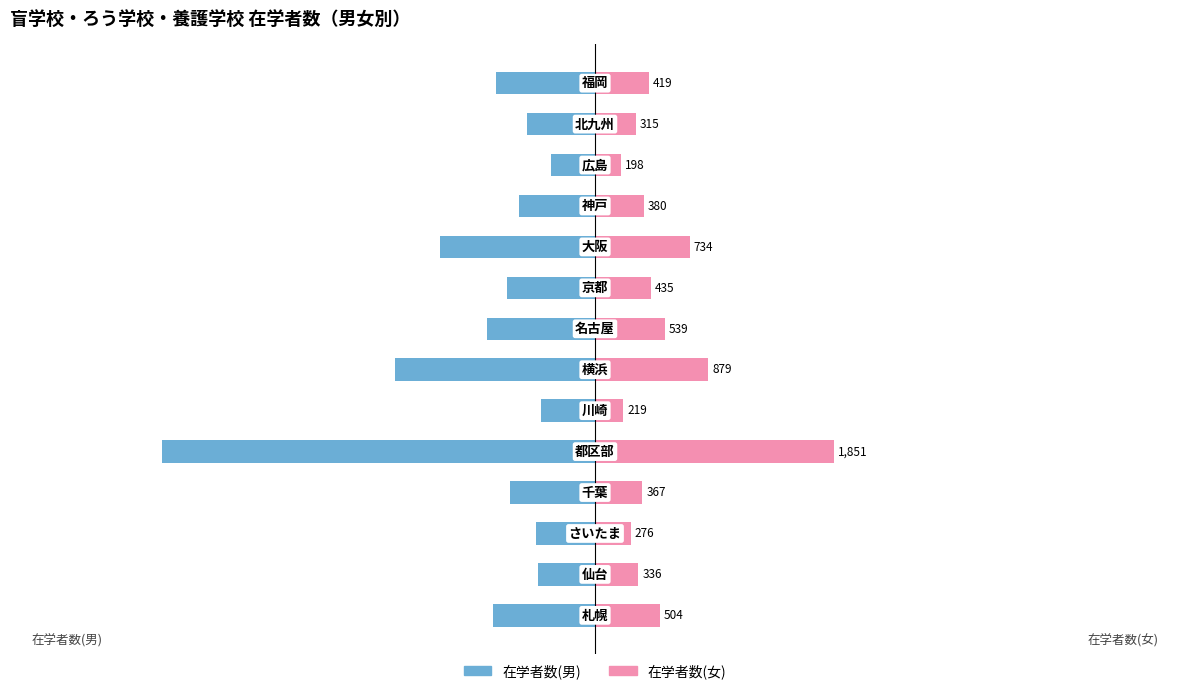

What are all the series names shown in the legend?

在学者数(男), 在学者数(女)